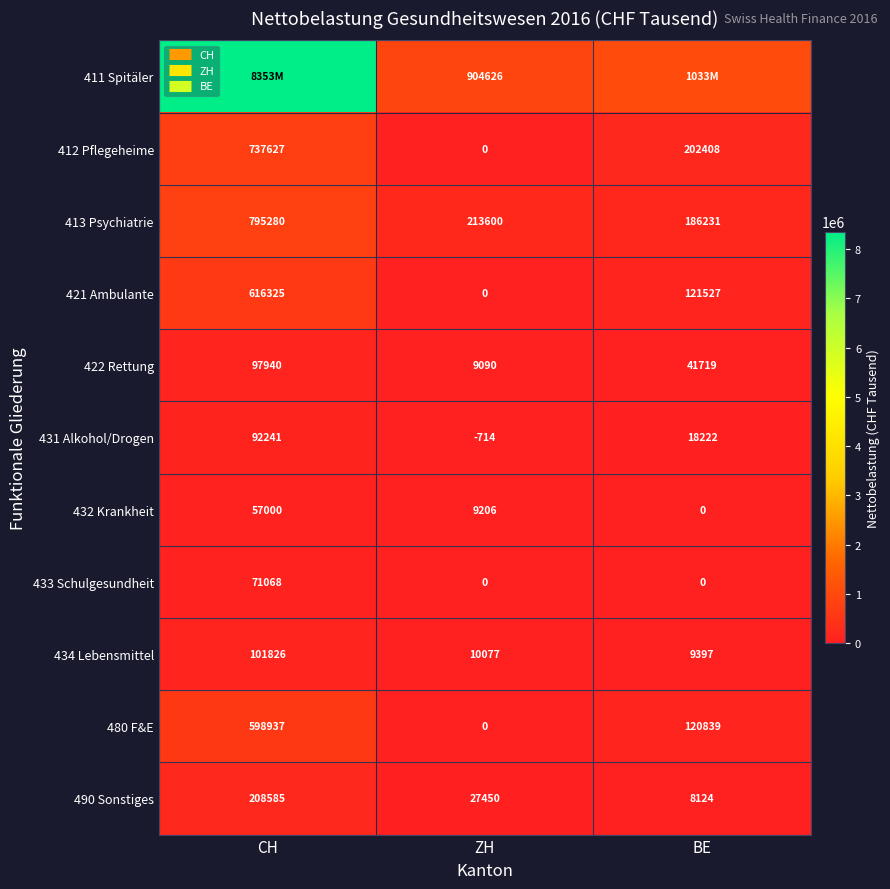

How many categories are shown in the chart?

3